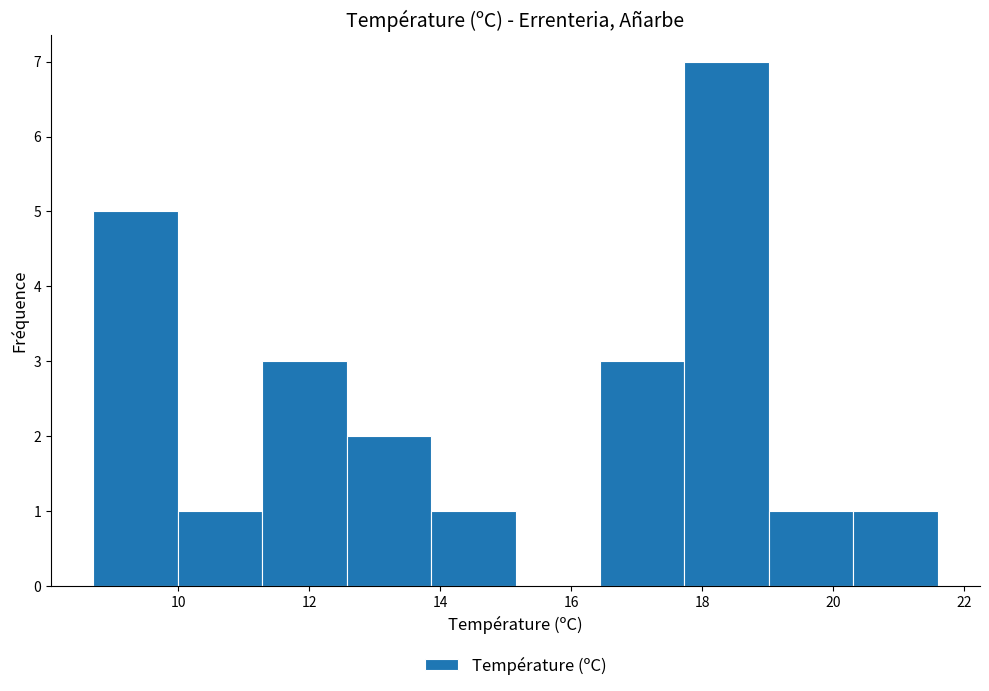

What is the height of the bar covering 12.6 to 13.8 on the x-axis? Neither the bar edges nor the heights are printed on the chart, so give them approximately, as read against the axes.

2